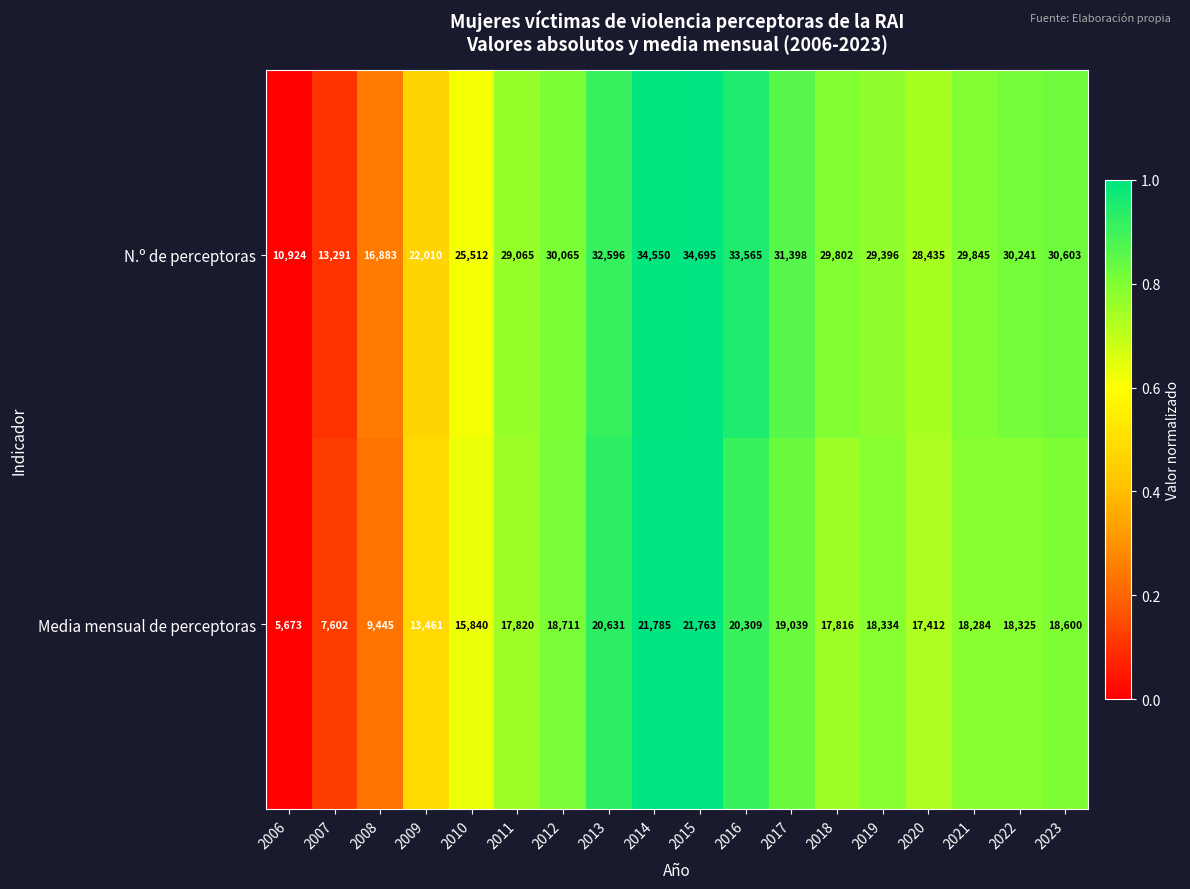

What is the total value across all series at 2017?

50437